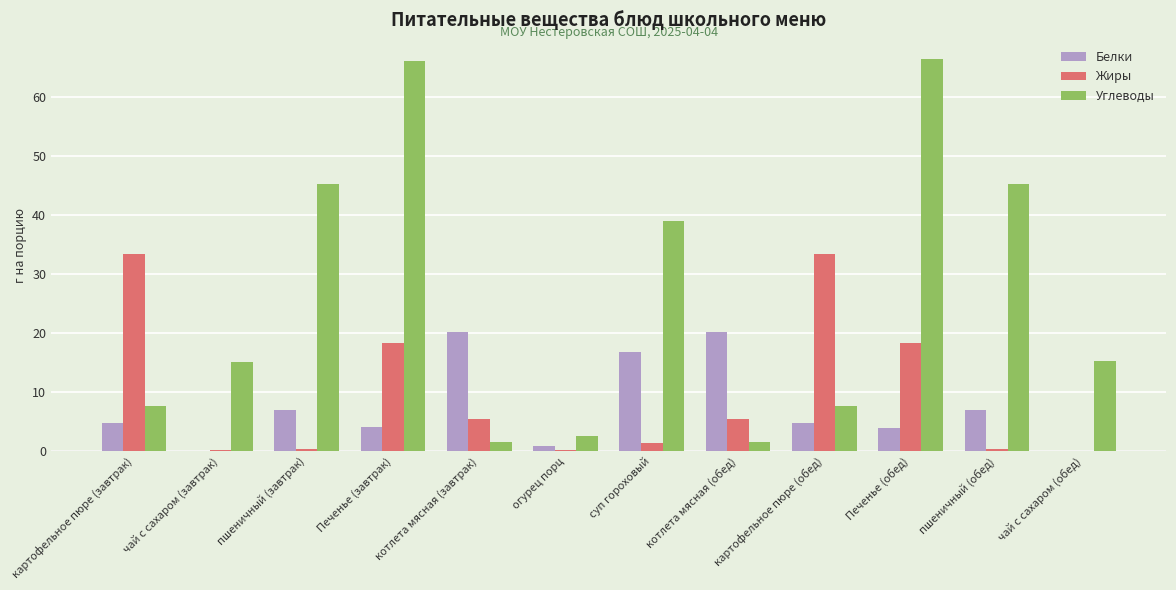

What is the total value across all series at котлета мясная (обед)?

27.2